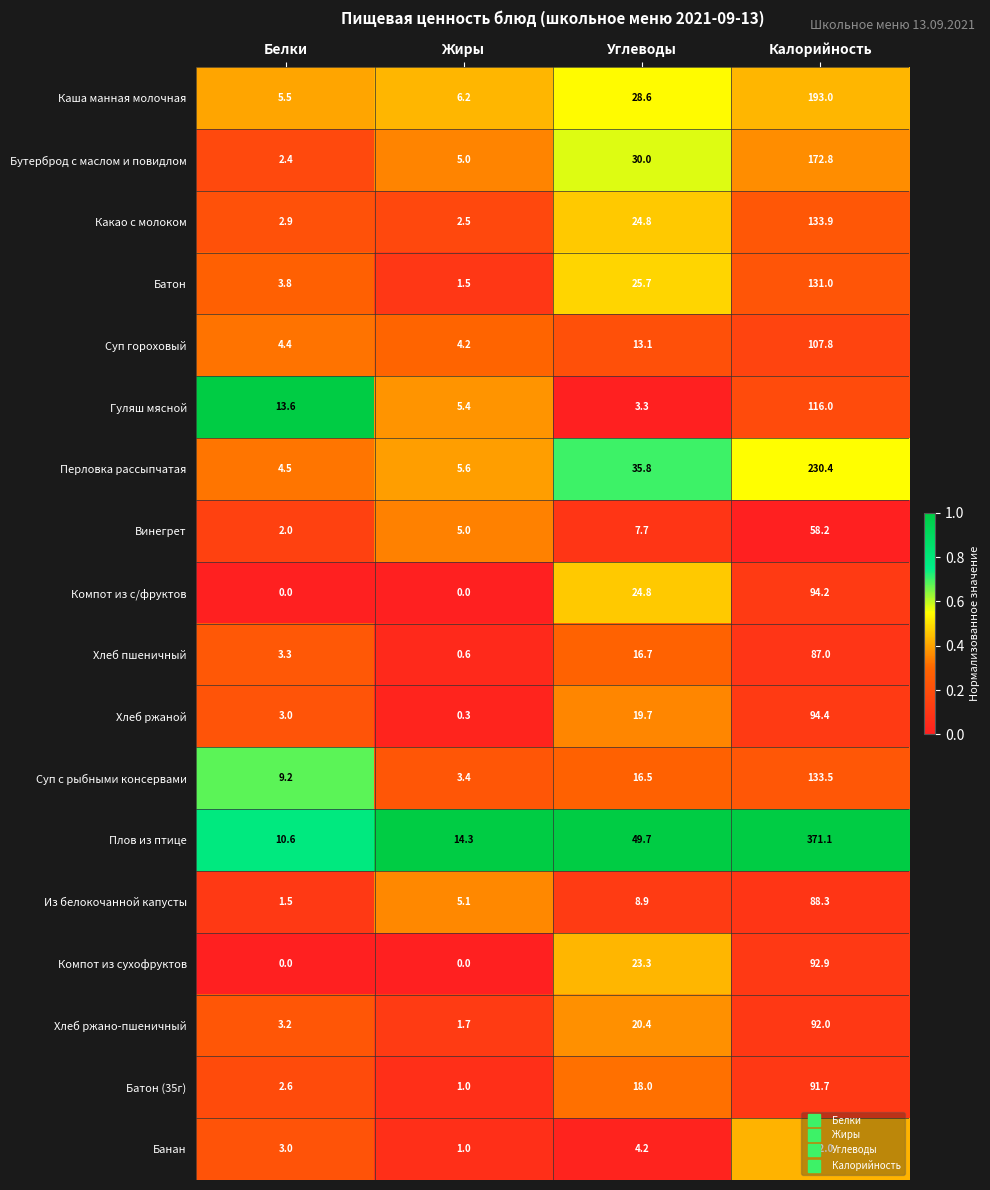

Where does the Компот из с/фруктов series first go above 24?

Углеводы